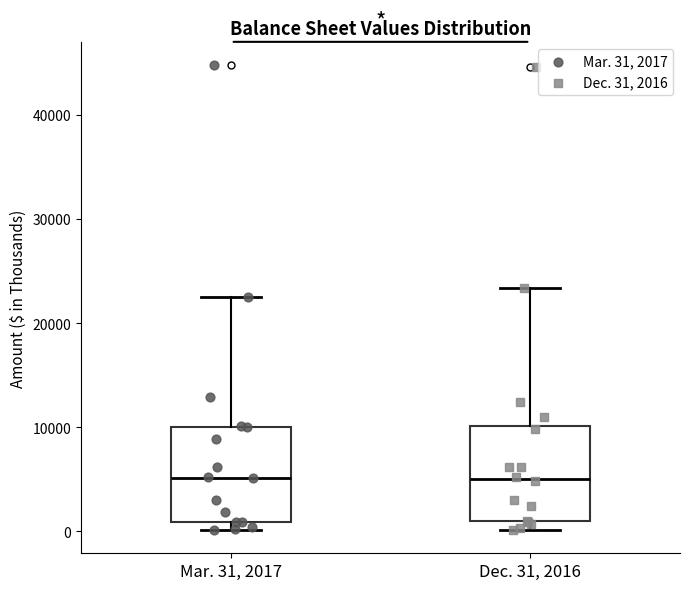

Reading left to right, read every box against the y-axis: the position of its median line, the range the box covers, and the ends of its whiskers. The values are not printed on the chart, so give them approximately, as read against the axis.

Mar. 31, 2017: median 5000, box 1000 to 10000, whiskers 0 to 23000
Dec. 31, 2016: median 5000, box 1000 to 10000, whiskers 0 to 23000